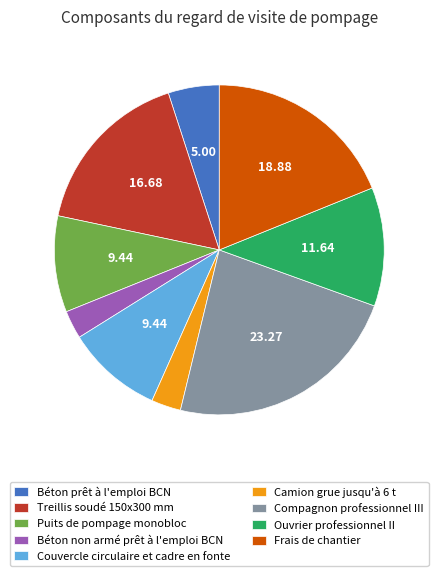

How many segments does this pie chart have?

9